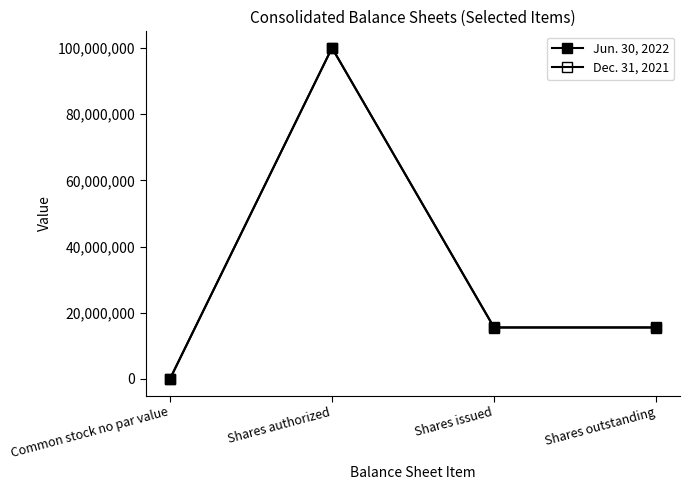

Reading left to right, what are all the values shown in this chart?

Jun. 30, 2022: 0	100000000	15590789	15590789
Dec. 31, 2021: 0	100000000	15513605	15513605